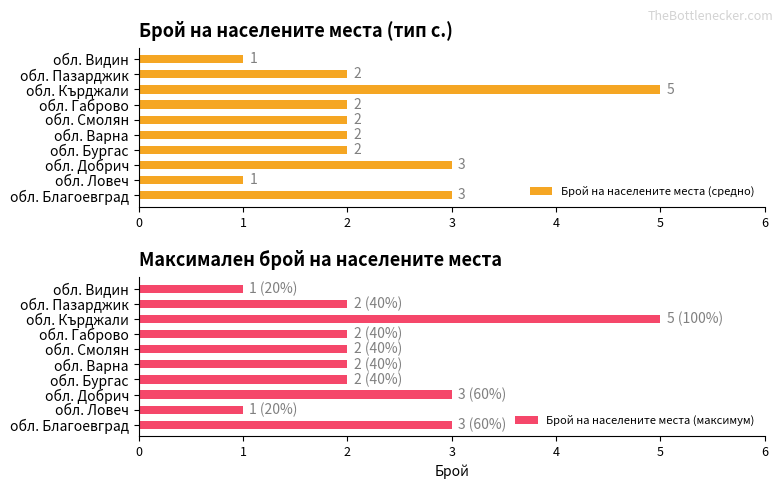

What is the maximum value for Брой на населените места (средно)?

5